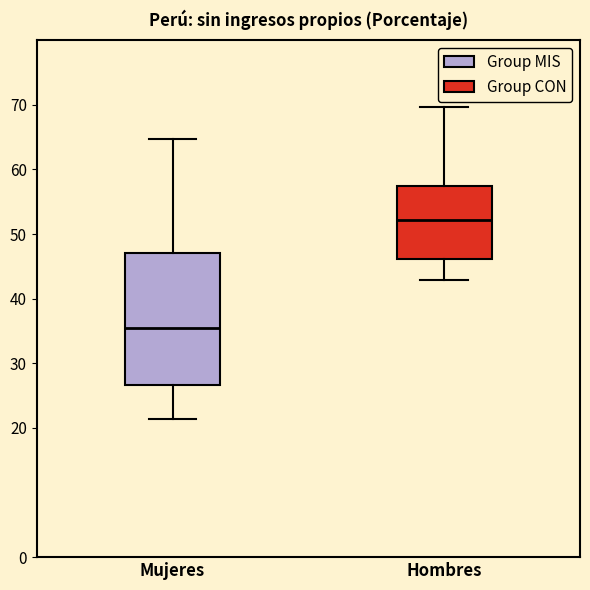

Comparing the boxes themselves (not the whiskers), which one is the tallest?

Mujeres